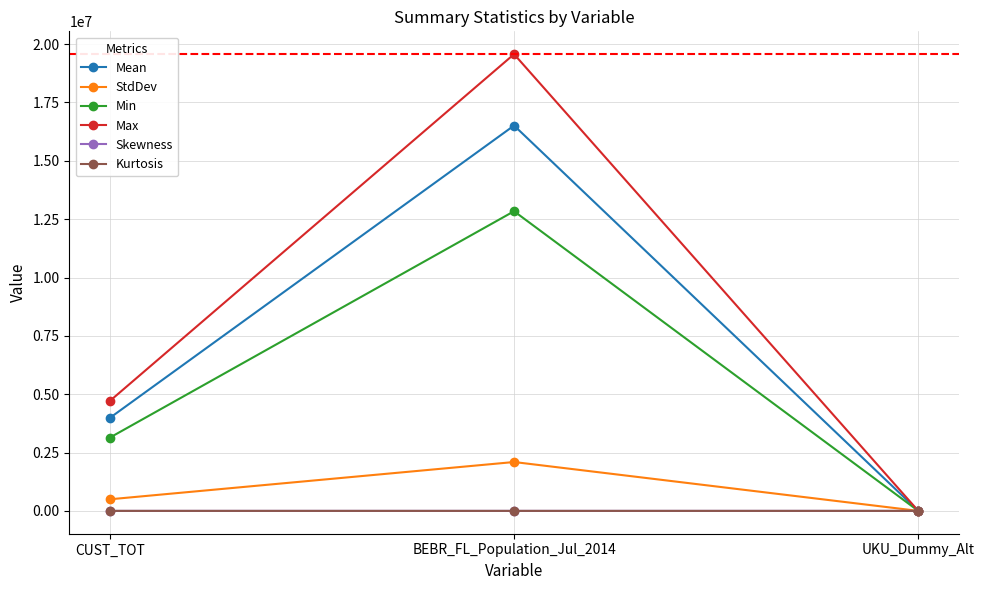

At which category is the sum across all series the highest?

BEBR_FL_Population_Jul_2014